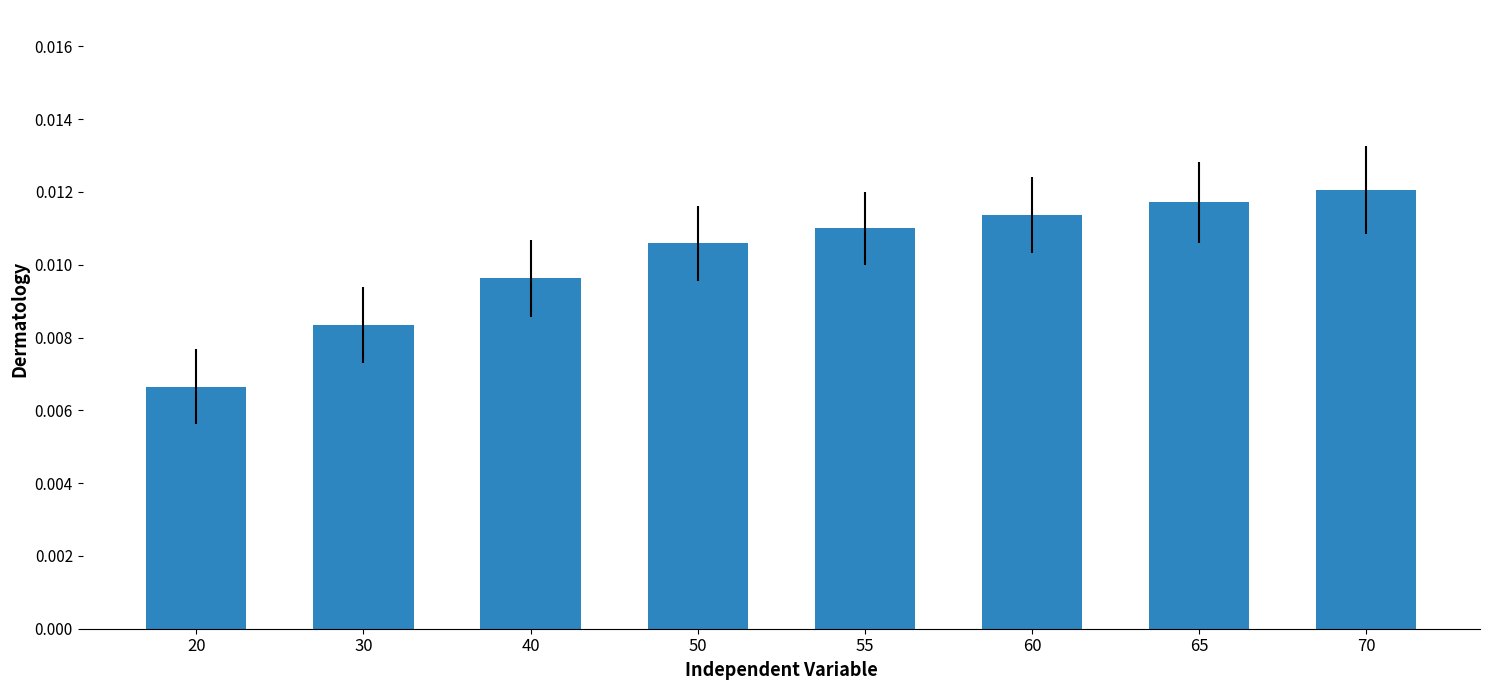

How many distinct data groups are displayed?

1